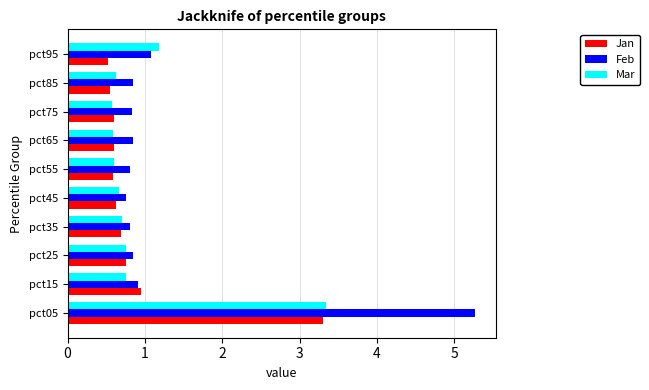

What are all the series names shown in the legend?

Jan, Feb, Mar